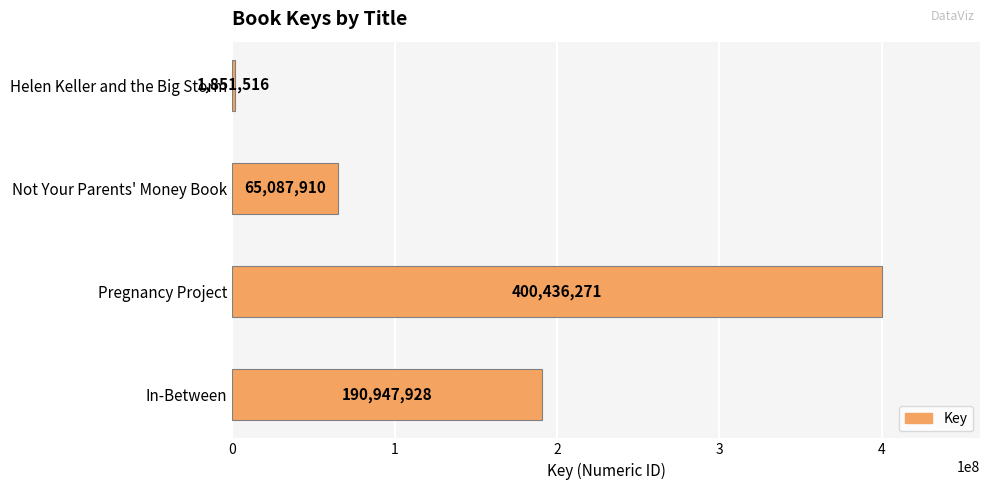

The chart shows a value of 685470651 at Pregnancy Project. True or false?

False